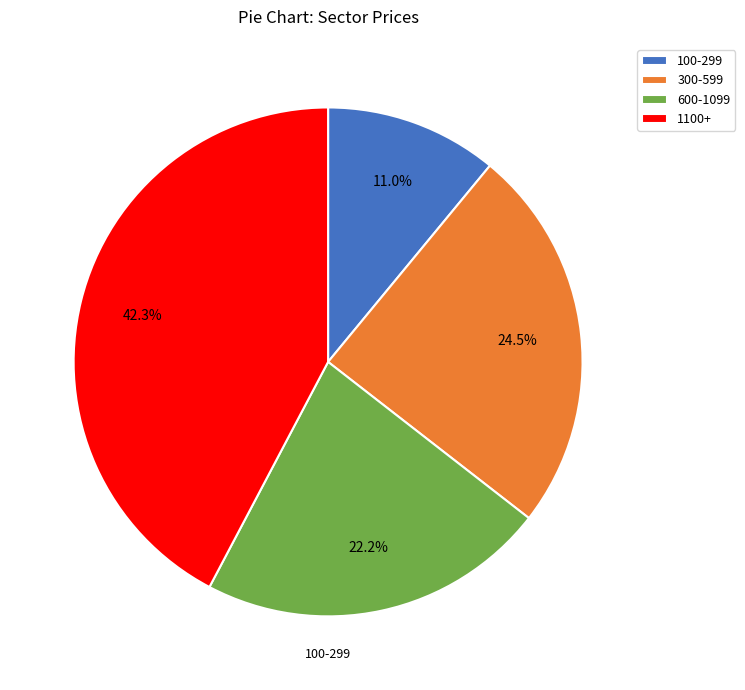

Rank the categories by value from highest to lowest.

1100+, 300-599, 600-1099, 100-299